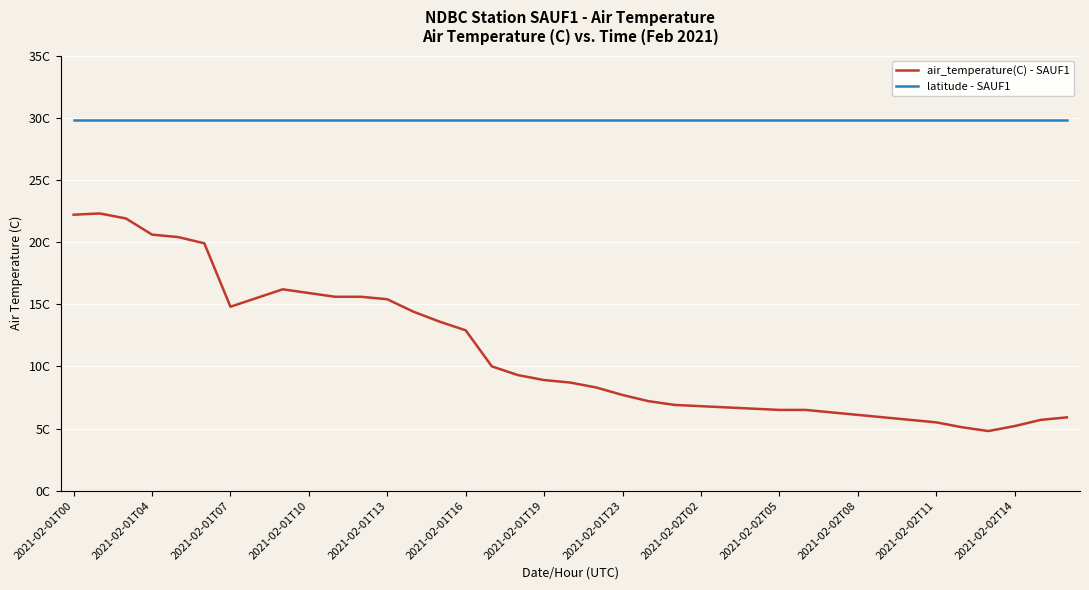

What are all the series names shown in the legend?

air_temperature(C) - SAUF1, latitude - SAUF1